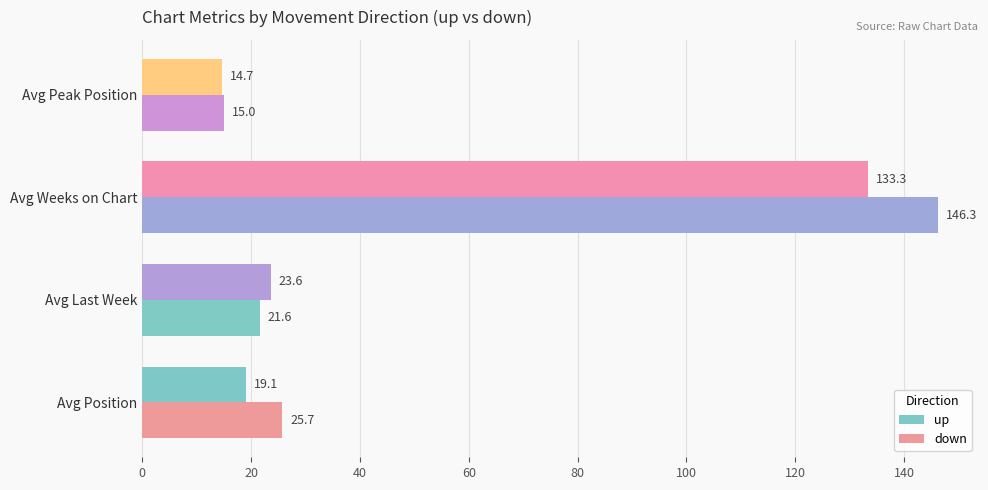

How many categories are shown in the chart?

4